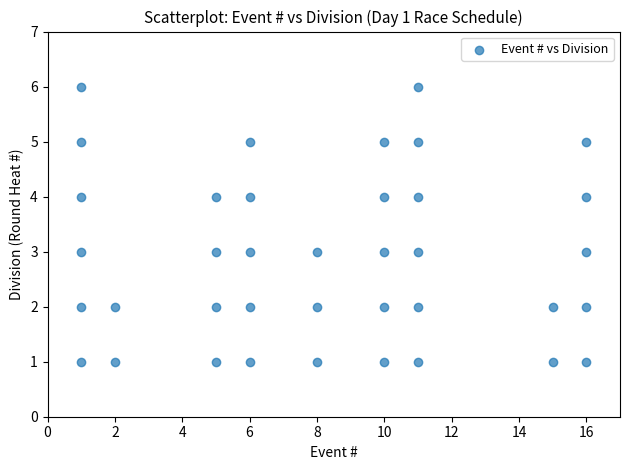

What is the range of X values (max minus min)?

15